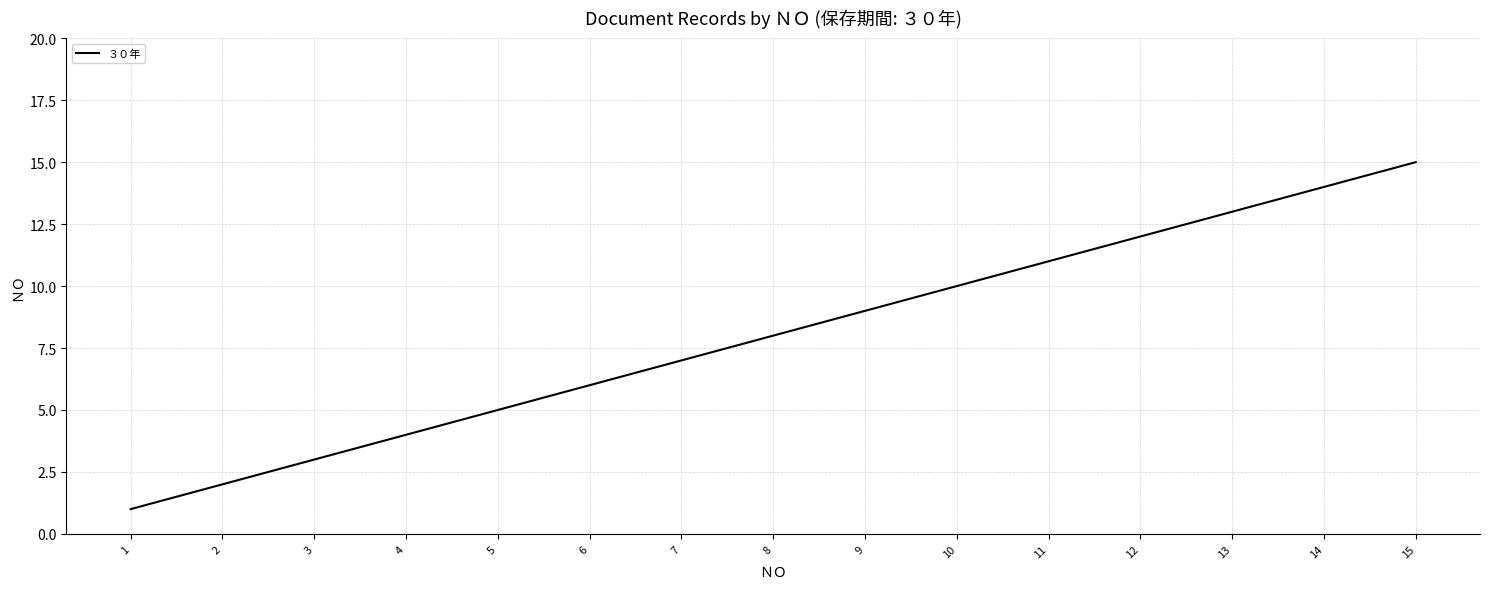

What is the difference between the second highest and second lowest values?

12